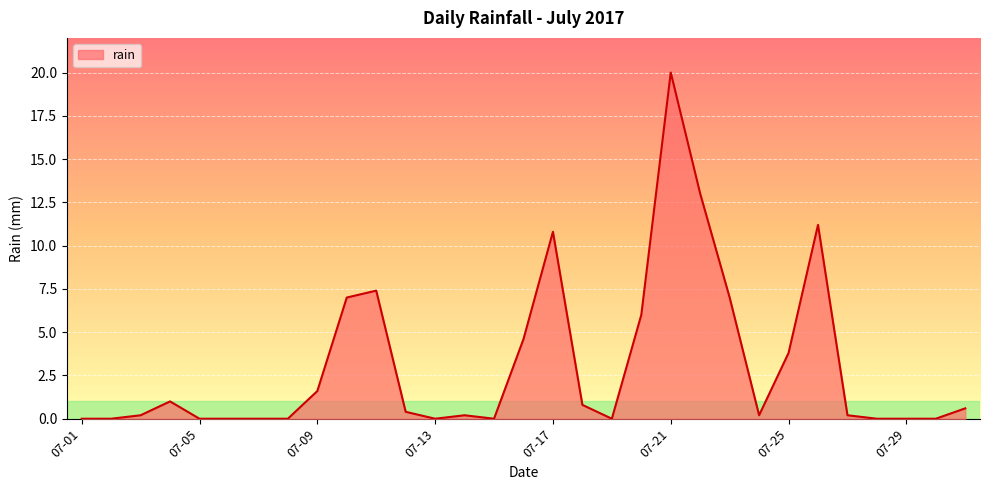

What is the average value?

3.1